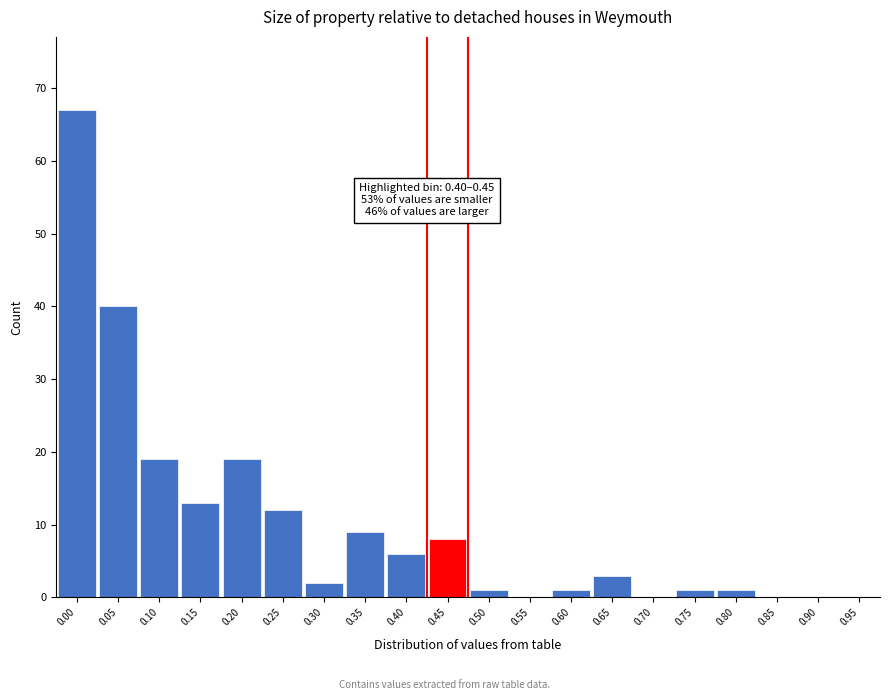

Reading left to right, transcribe all the data shown in this chart.

0.00=67	0.05=40	0.10=19	0.15=13	0.20=19	0.25=12	0.30=2	0.35=9	0.40=6	0.45=8	0.50=1	0.55=0	0.60=1	0.65=3	0.70=0	0.75=1	0.80=1	0.85=0	0.90=0	0.95=0